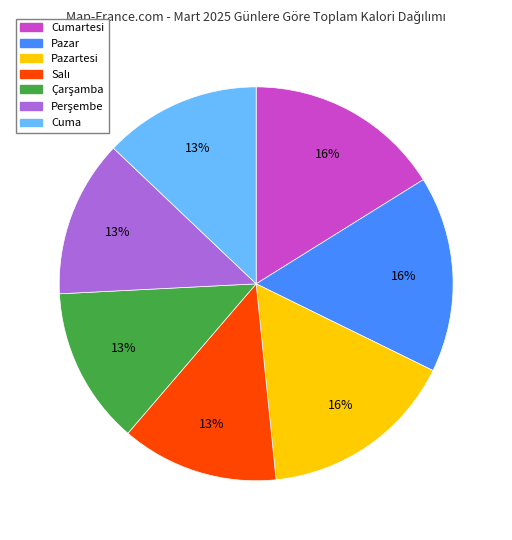

How many segments does this pie chart have?

7